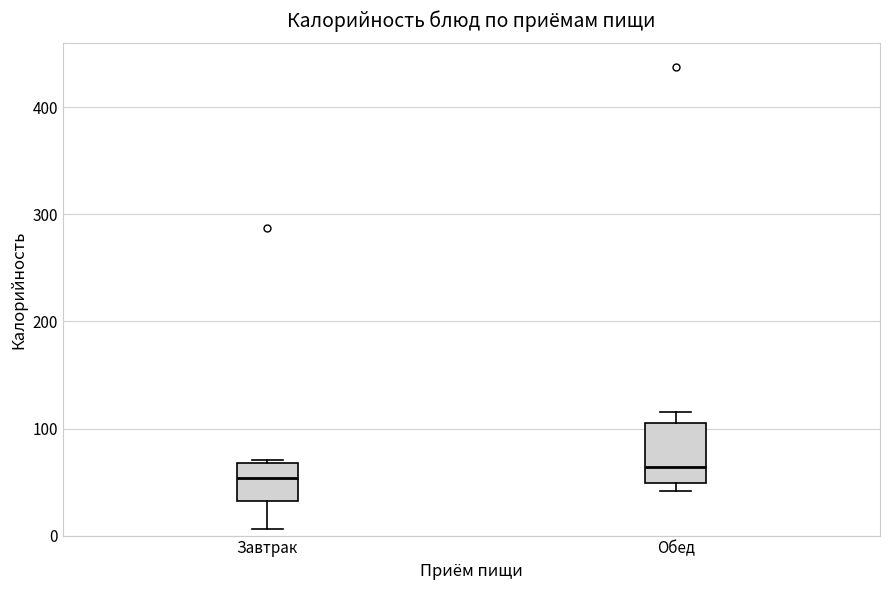

Reading left to right, read every box against the y-axis: the position of its median line, the range the box covers, and the ends of its whiskers. The values are not printed on the chart, so give them approximately, as read against the axis.

Завтрак: median 50, box 30 to 70, whiskers 10 to 70
Обед: median 60, box 50 to 110, whiskers 40 to 120